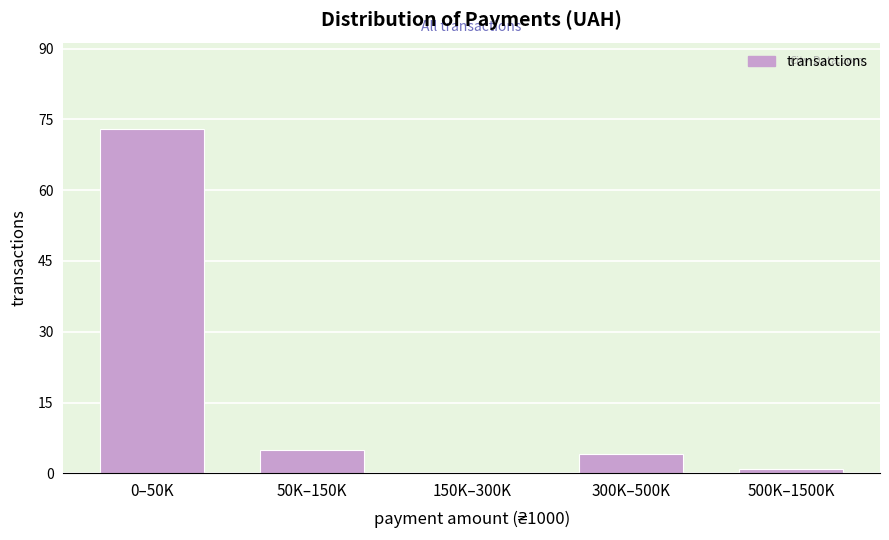

Reading right to left, extract all data points from this chart.

500K–1500K=1	300K–500K=4	150K–300K=0	50K–150K=5	0–50K=73